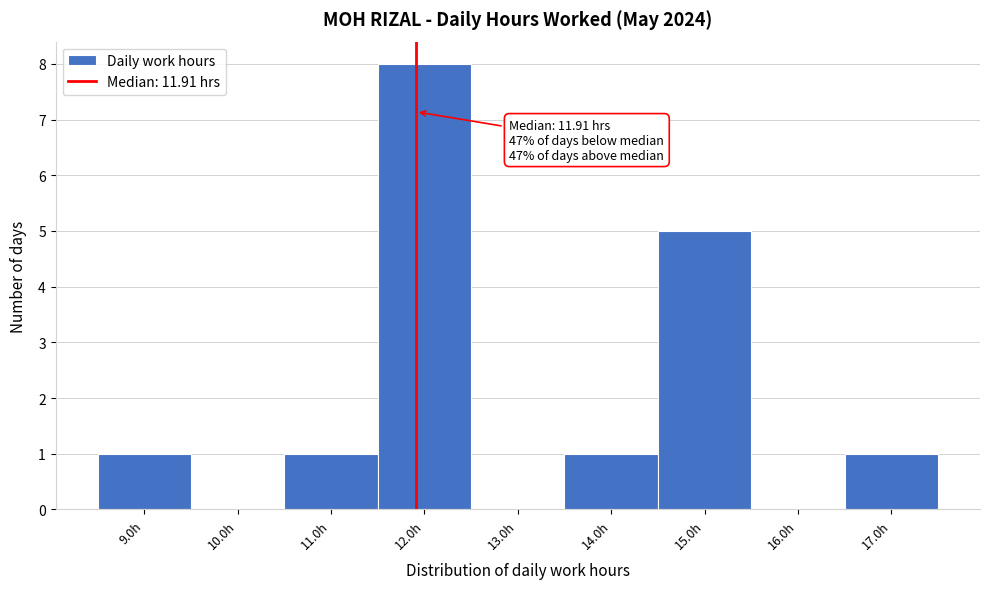

Over which range of the x-axis is the bar tallest?

11.5 to 12.5